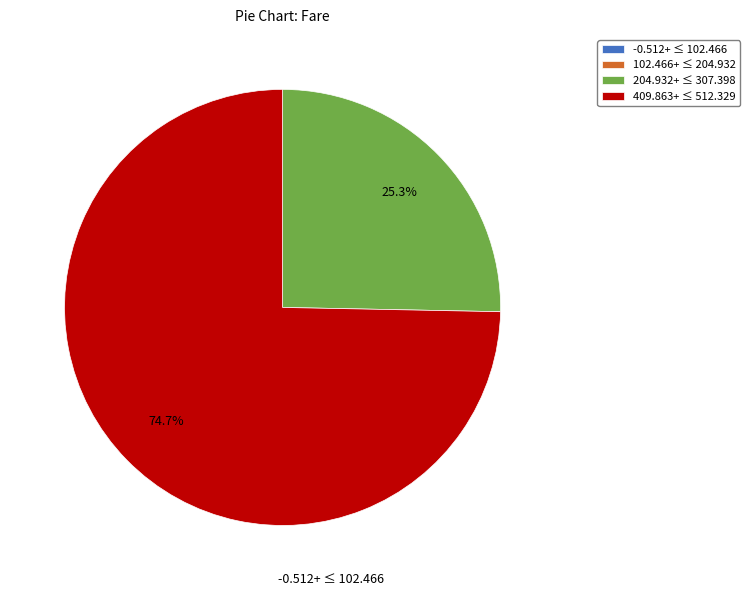

What percentage is NOT represented by 409.863+ ≤ 512.329?

25.3%